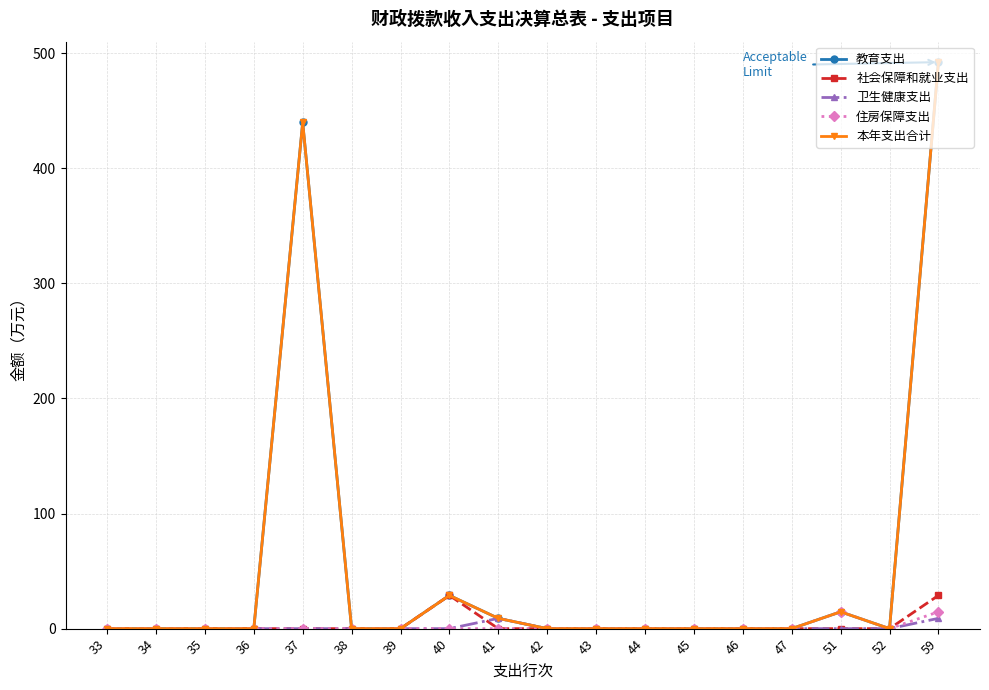

Is this an area chart (filled region under the line)?

No